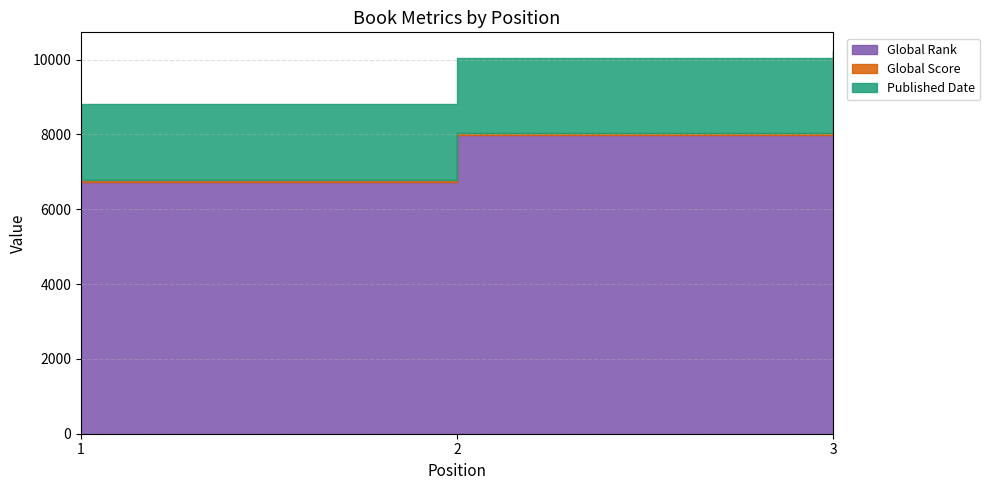

Reading left to right, extract all data points from this chart.

Global Rank: 6732	7987	8171
Global Score: 52	42	41
Published Date: 2018	2003	2004